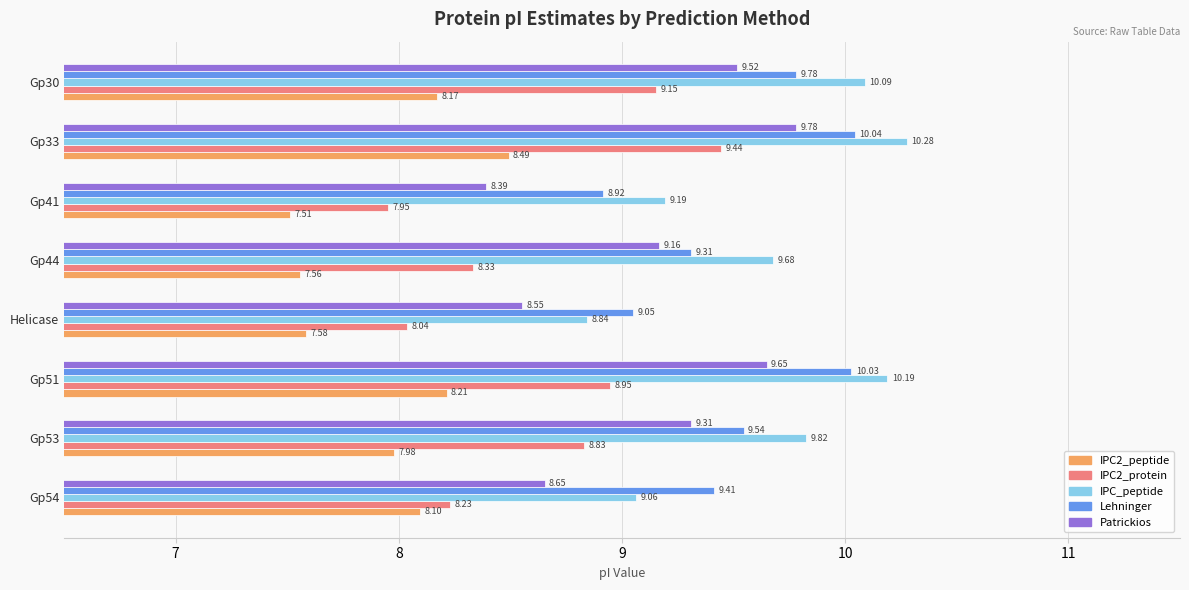

Is the value of IPC2_protein at Helicase greater than the value of IPC2_peptide at Gp53?

Yes